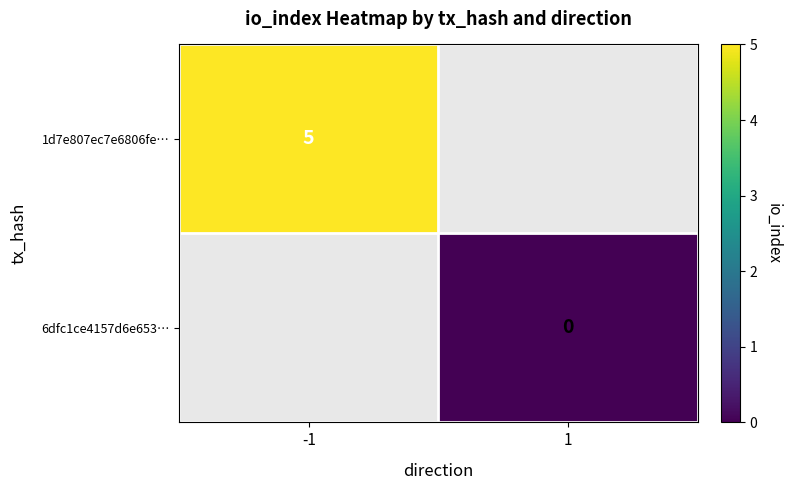

List the labels in order of 6dfc1ce4157d6e653… value, largest first.

-1, 1